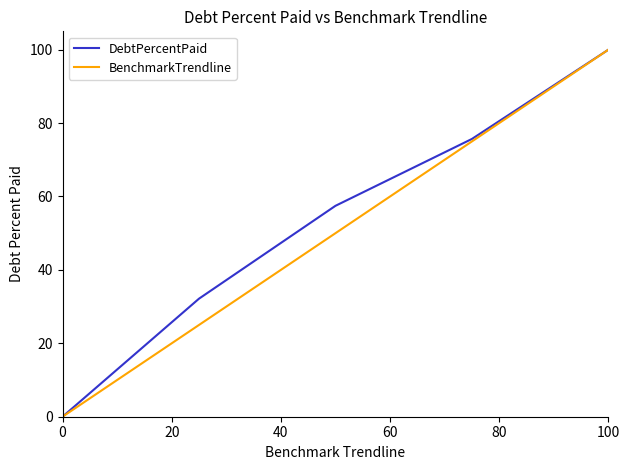

What is the maximum value for DebtPercentPaid?

100.0